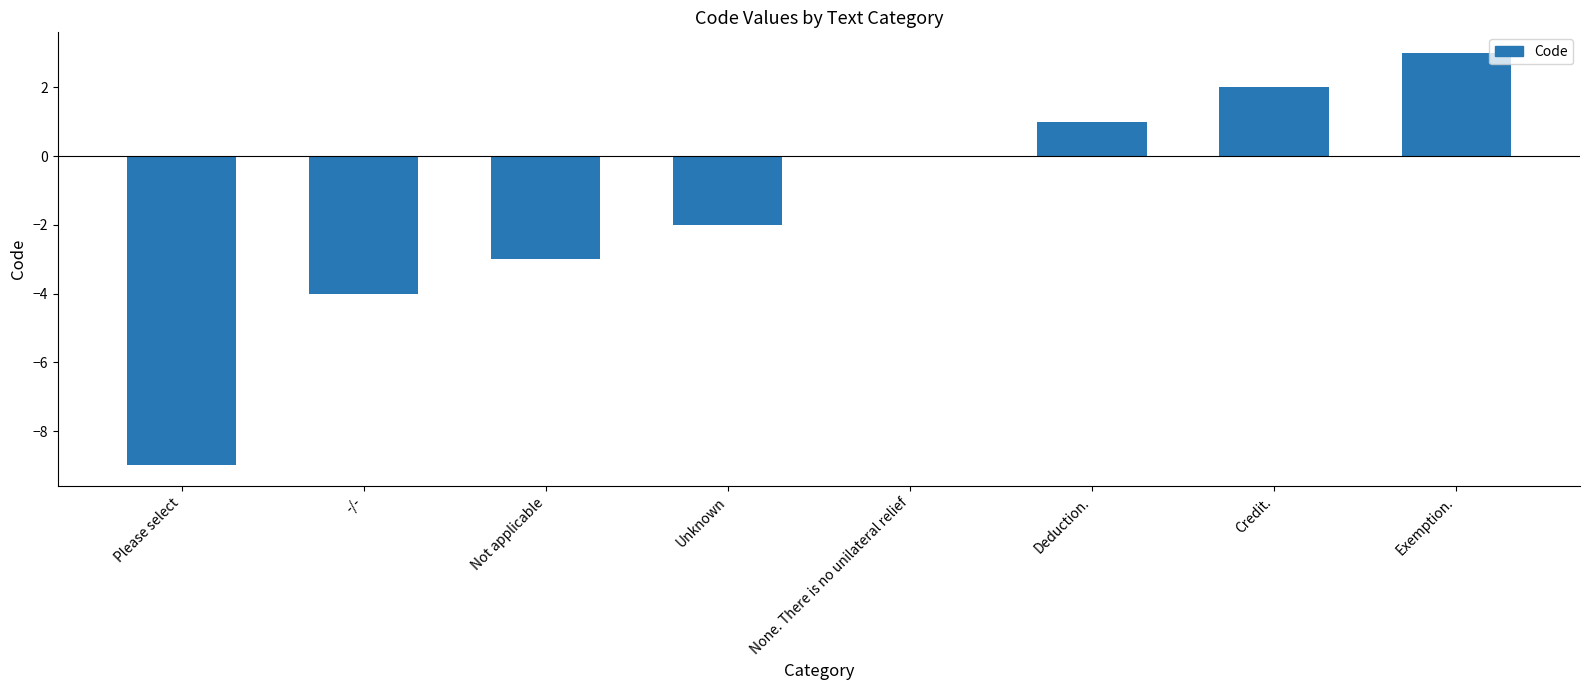

Which category has the highest value across all series?

Exemption.